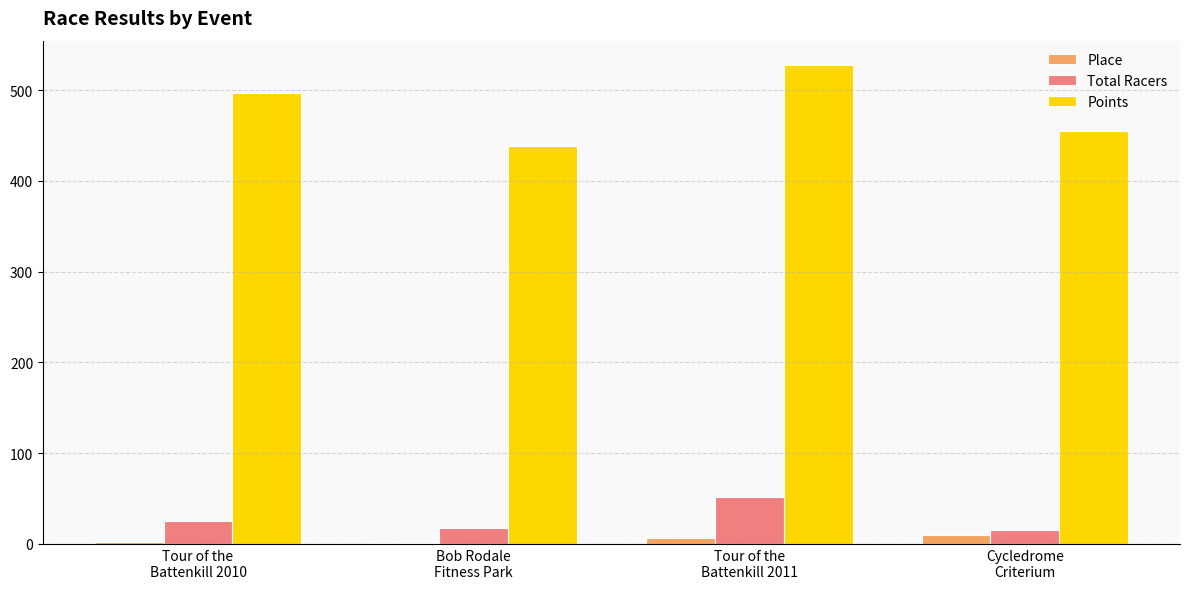

What is the maximum value for Total Racers?

52.0